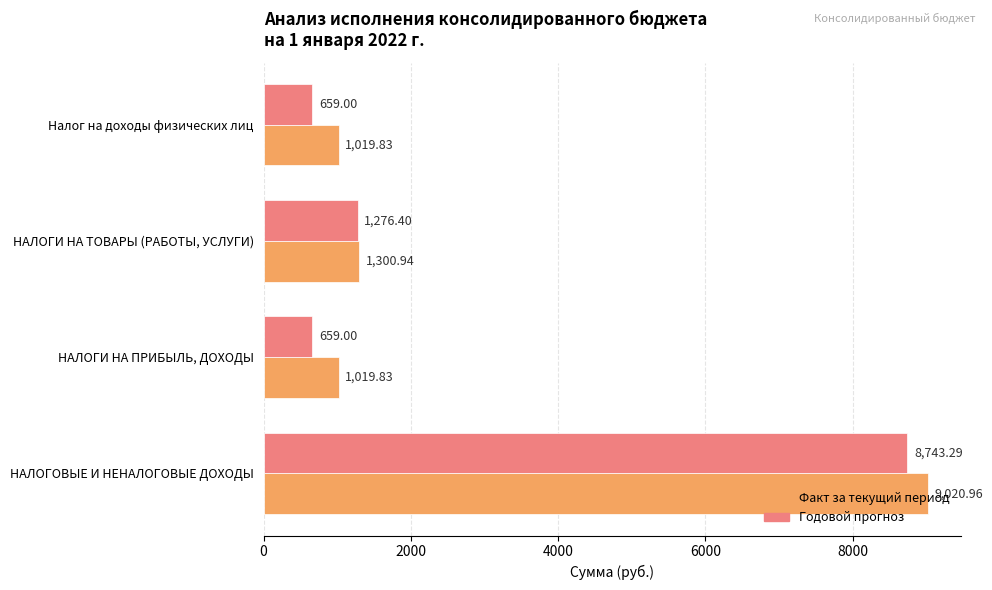

List the series in order of their peak value, highest first.

Факт за текущий период, Годовой прогноз